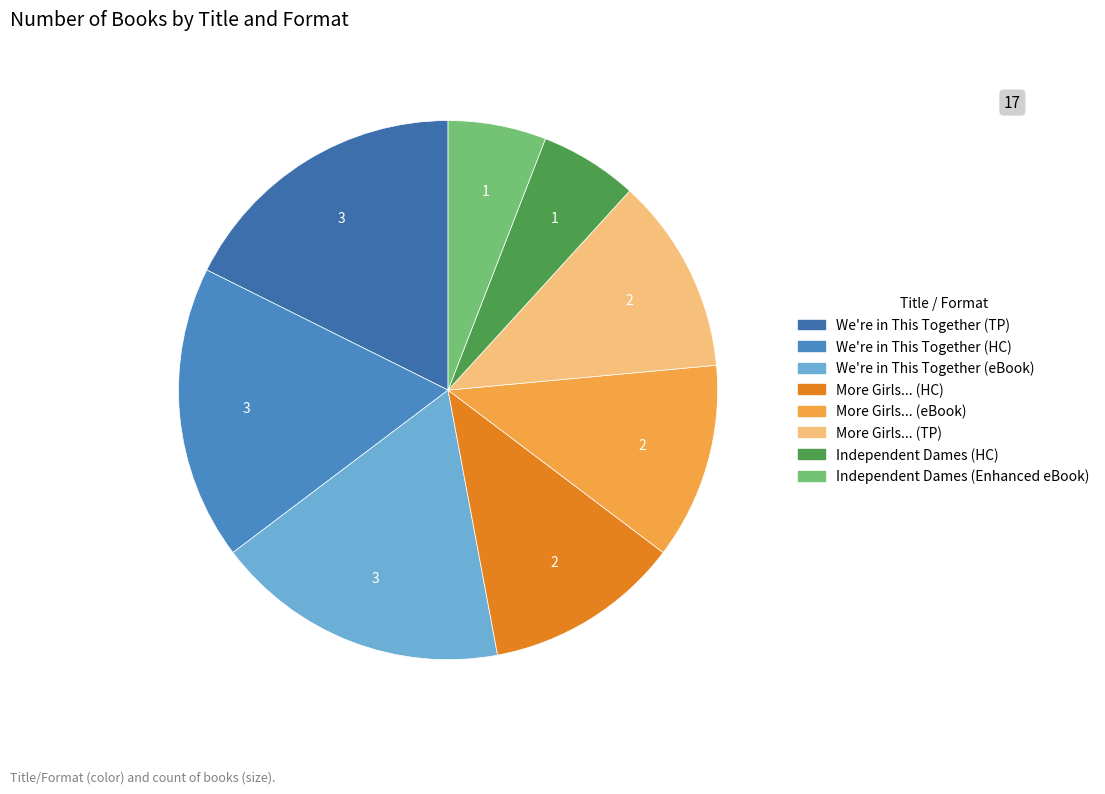

Count the number of slices in the pie.

8